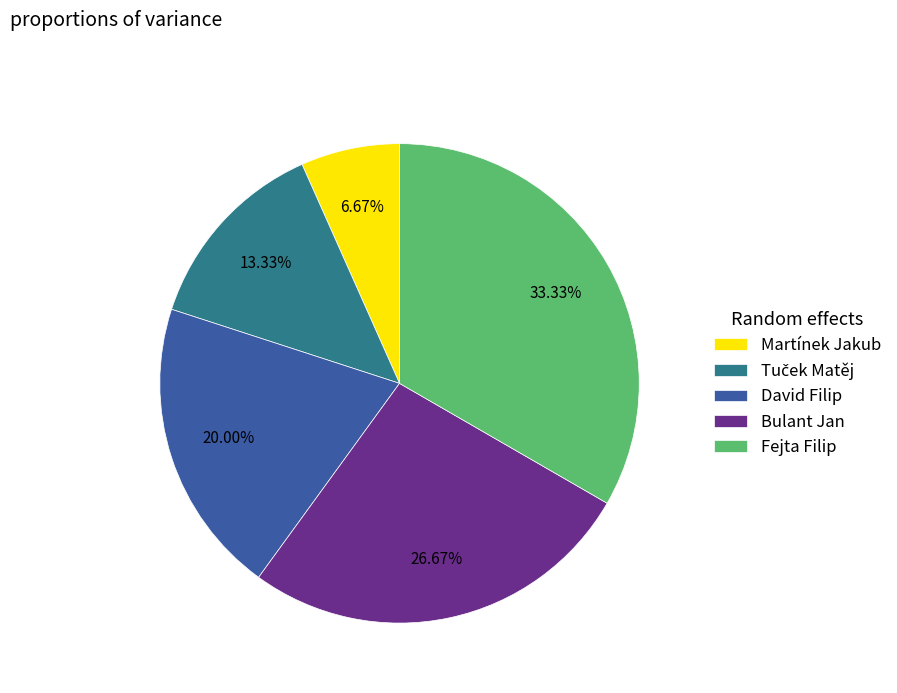

What is the ratio of the value at Martínek Jakub to the value at Fejta Filip?

0.2